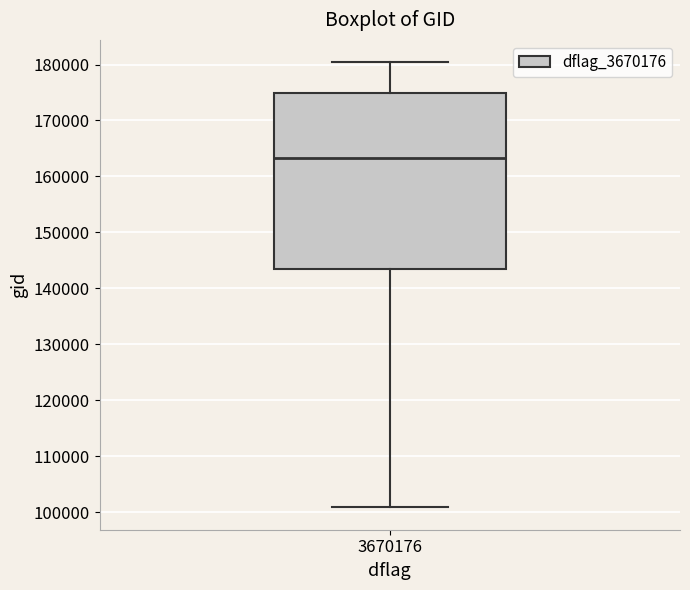

Where does the median line of the box at x = 3670176 sit on the y-axis? The values are not printed on the chart, so give them approximately, as read against the axis.

163000